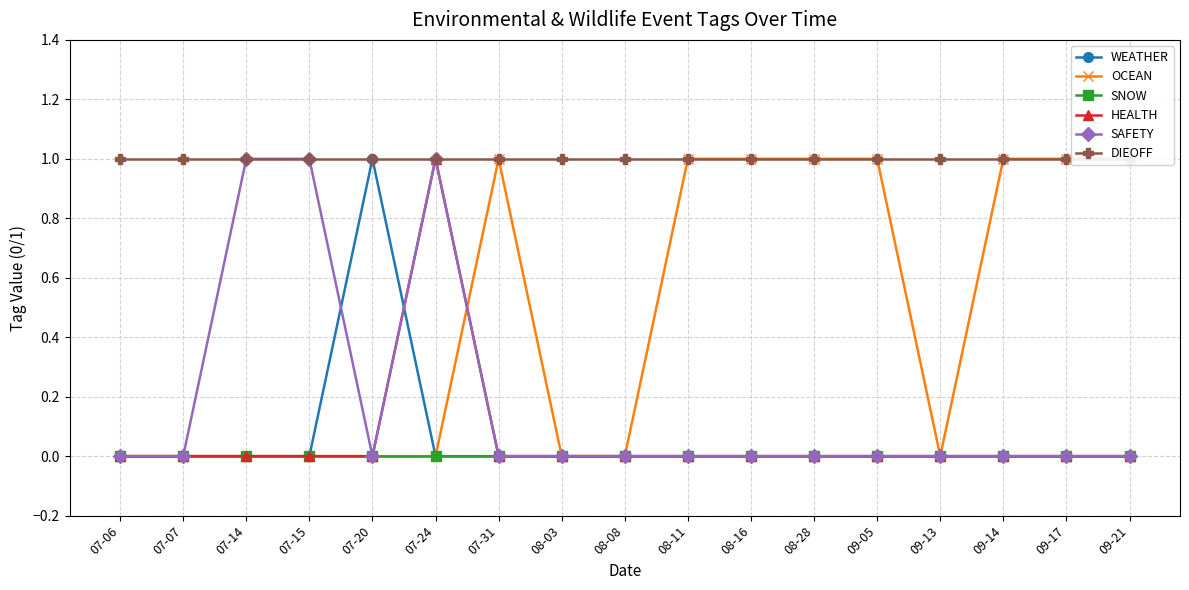

Reading left to right, transcribe all the data shown in this chart.

WEATHER: 07-06=0	07-07=0	07-14=0	07-15=0	07-20=1	07-24=0	07-31=0	08-03=0	08-08=0	08-11=0	08-16=0	08-28=0	09-05=0	09-13=0	09-14=0	09-17=0	09-21=0
OCEAN: 07-06=0	07-07=0	07-14=0	07-15=0	07-20=0	07-24=0	07-31=1	08-03=0	08-08=0	08-11=1	08-16=1	08-28=1	09-05=1	09-13=0	09-14=1	09-17=1	09-21=1
SNOW: 07-06=0	07-07=0	07-14=0	07-15=0	07-20=0	07-24=0	07-31=0	08-03=0	08-08=0	08-11=0	08-16=0	08-28=0	09-05=0	09-13=0	09-14=0	09-17=0	09-21=0
HEALTH: 07-06=0	07-07=0	07-14=0	07-15=0	07-20=0	07-24=1	07-31=0	08-03=0	08-08=0	08-11=0	08-16=0	08-28=0	09-05=0	09-13=0	09-14=0	09-17=0	09-21=0
SAFETY: 07-06=0	07-07=0	07-14=1	07-15=1	07-20=0	07-24=1	07-31=0	08-03=0	08-08=0	08-11=0	08-16=0	08-28=0	09-05=0	09-13=0	09-14=0	09-17=0	09-21=0
DIEOFF: 07-06=1	07-07=1	07-14=1	07-15=1	07-20=1	07-24=1	07-31=1	08-03=1	08-08=1	08-11=1	08-16=1	08-28=1	09-05=1	09-13=1	09-14=1	09-17=1	09-21=1